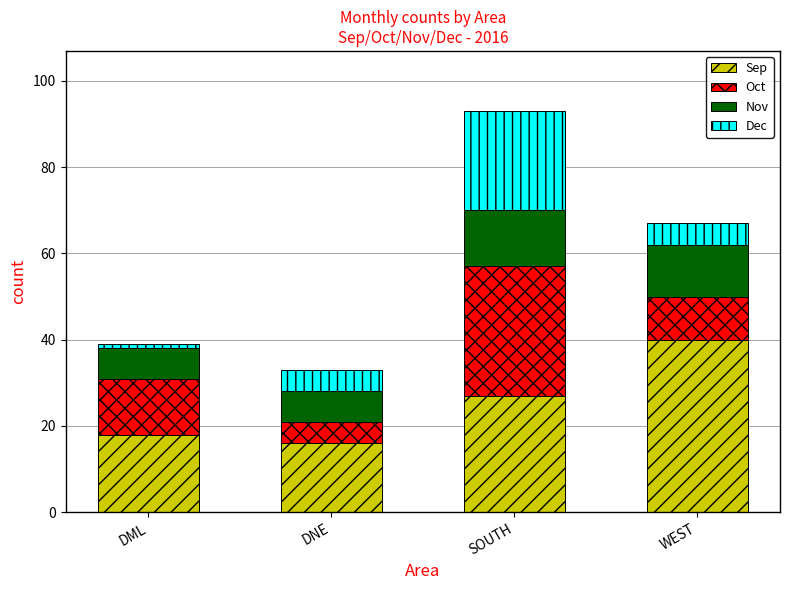

What is the minimum value for Sep?

16